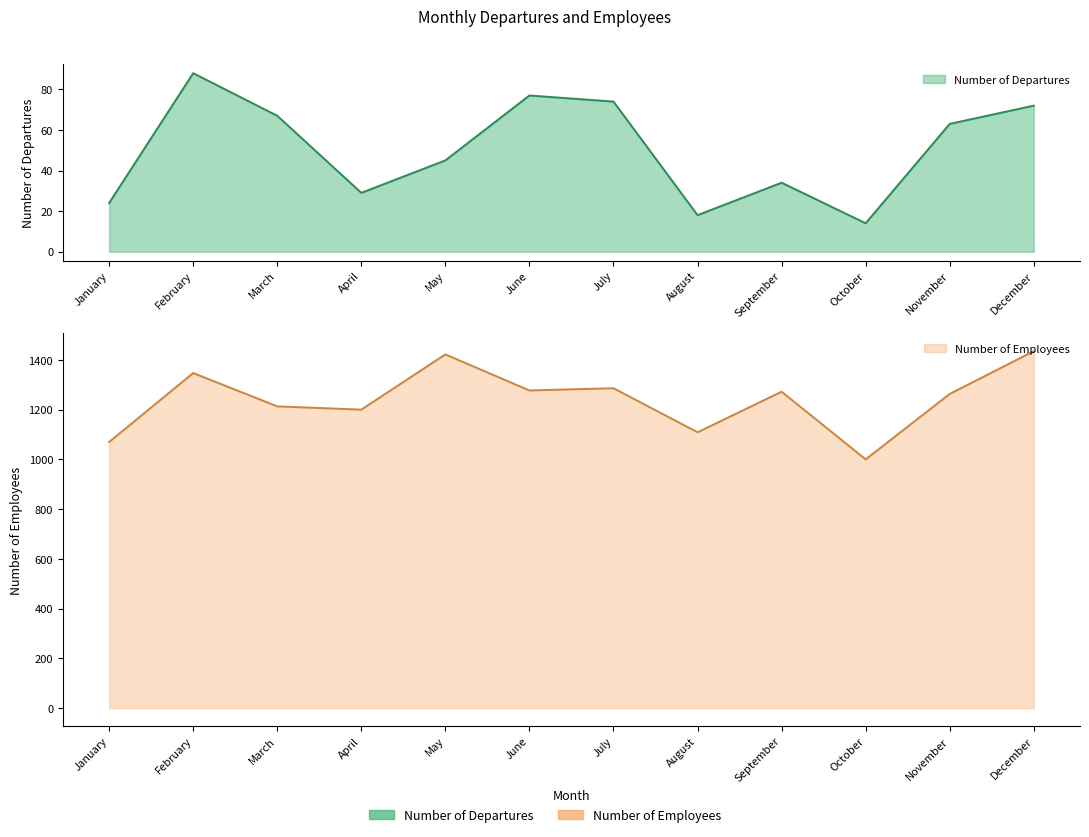

What is the minimum value for Number of Departures?

14